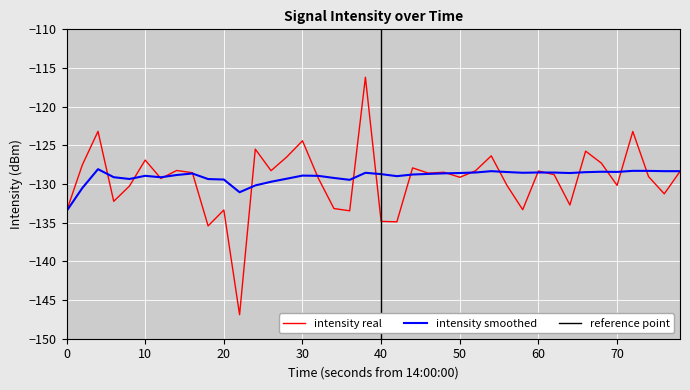

Reading right to left, list all the values displayed in this chart.

-128.4	-131.3	-129.0	-123.2	-130.2	-127.3	-125.7	-132.7	-128.8	-128.3	-133.3	-130.2	-126.4	-128.3	-129.1	-128.5	-128.6	-127.9	-134.9	-134.8	-116.2	-133.5	-133.2	-129.2	-124.4	-126.5	-128.3	-125.5	-146.9	-133.4	-135.4	-128.5	-128.3	-129.3	-126.9	-130.3	-132.2	-123.2	-127.5	-133.5